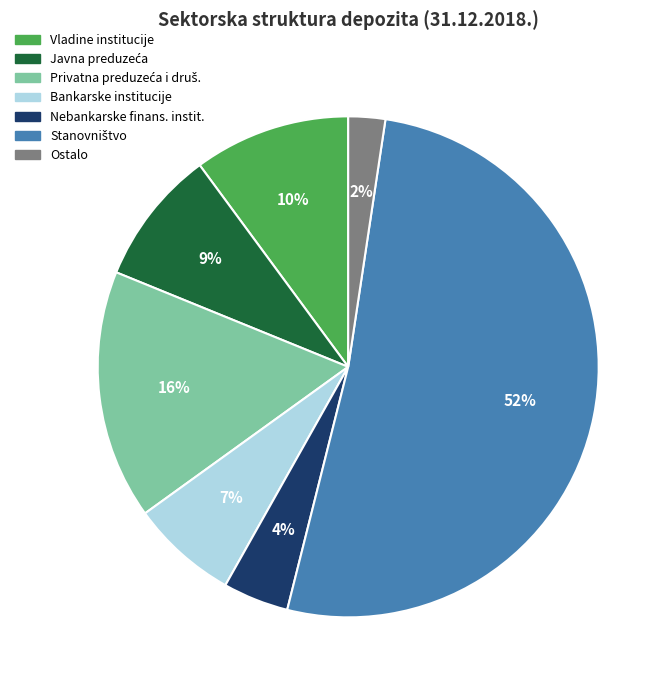

What is the ratio of the value at Bankarske institucije to the value at Vladine institucije?

0.7